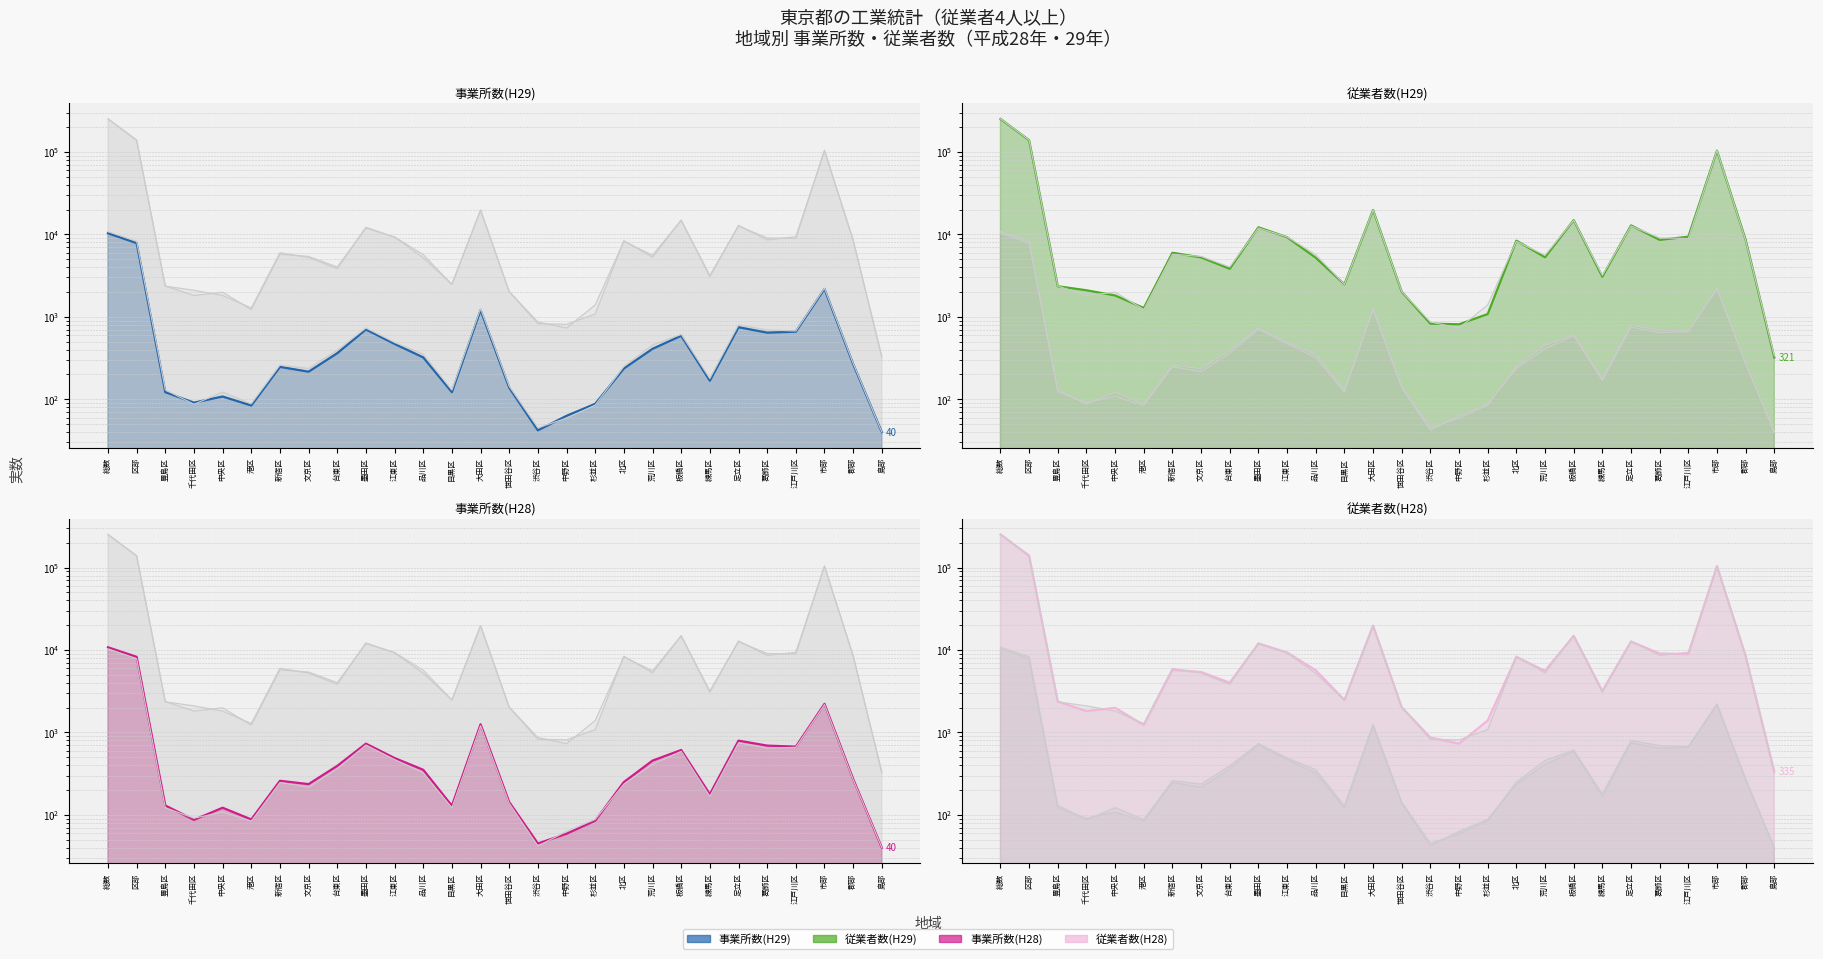

Reading left to right, extract all data points from this chart.

事業所数(H29): 10322	7837	122	91	108	84	247	216	362	703	469	322	122	1207	138	42	63	88	236	409	589	168	748	643	660	2177	268	40
従業者数(H29): 251310	138638	2350	2098	1816	1279	5986	5257	3827	12187	9242	5216	2478	19736	2015	827	811	1081	8399	5280	14889	3065	12851	8584	9364	103752	8599	321
事業所数(H28): 10789	8256	130	87	122	88	259	236	393	731	489	352	129	1254	143	45	59	85	250	455	612	178	795	692	672	2220	273	40
従業者数(H28): 252315	139203	2368	1814	1988	1228	5742	5401	4017	11946	9317	5678	2472	19752	2023	866	731	1393	8237	5583	14850	3183	12640	9055	8919	104325	8452	335